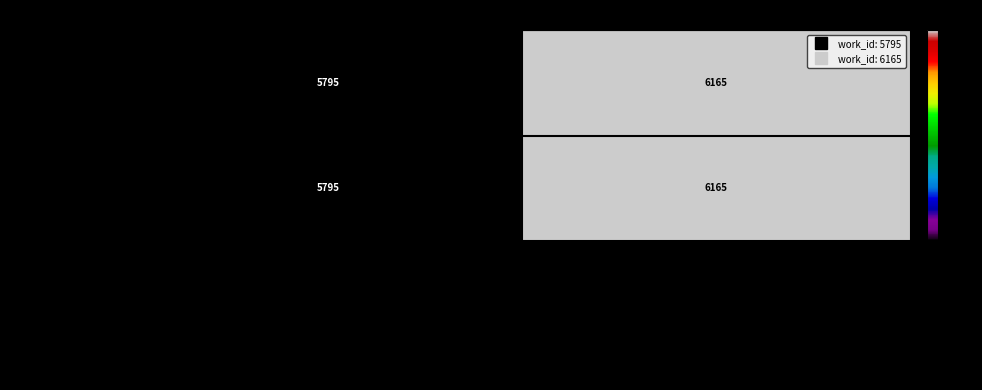

True or false: Searching in HDIS (Poetry) has a value of 2507 at The wavering motions of the mind are li.

False